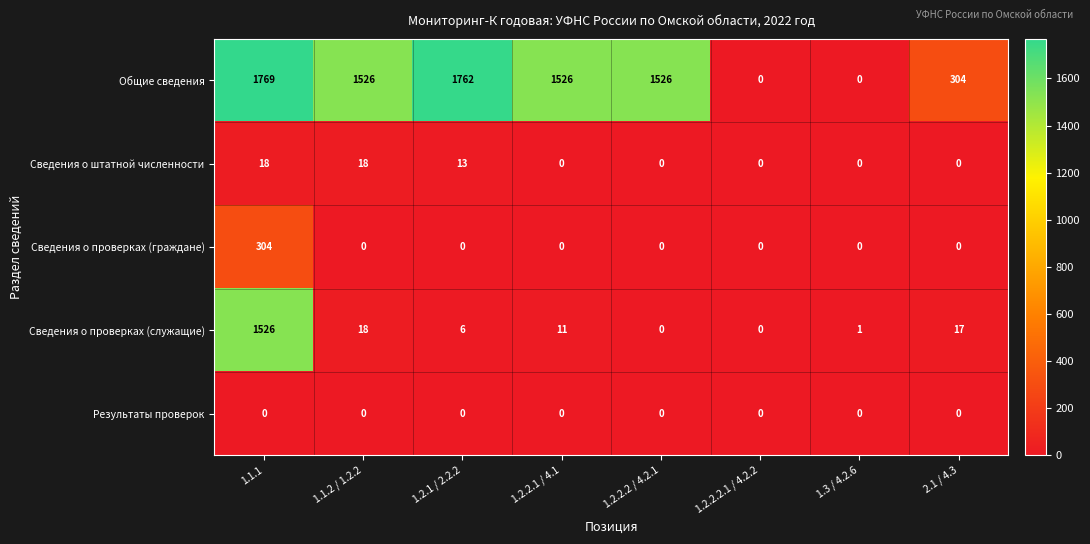

List the series in order of their peak value, lowest first.

Результаты проверок, Сведения о штатной численности, Сведения о проверках (граждане), Сведения о проверках (служащие), Общие сведения